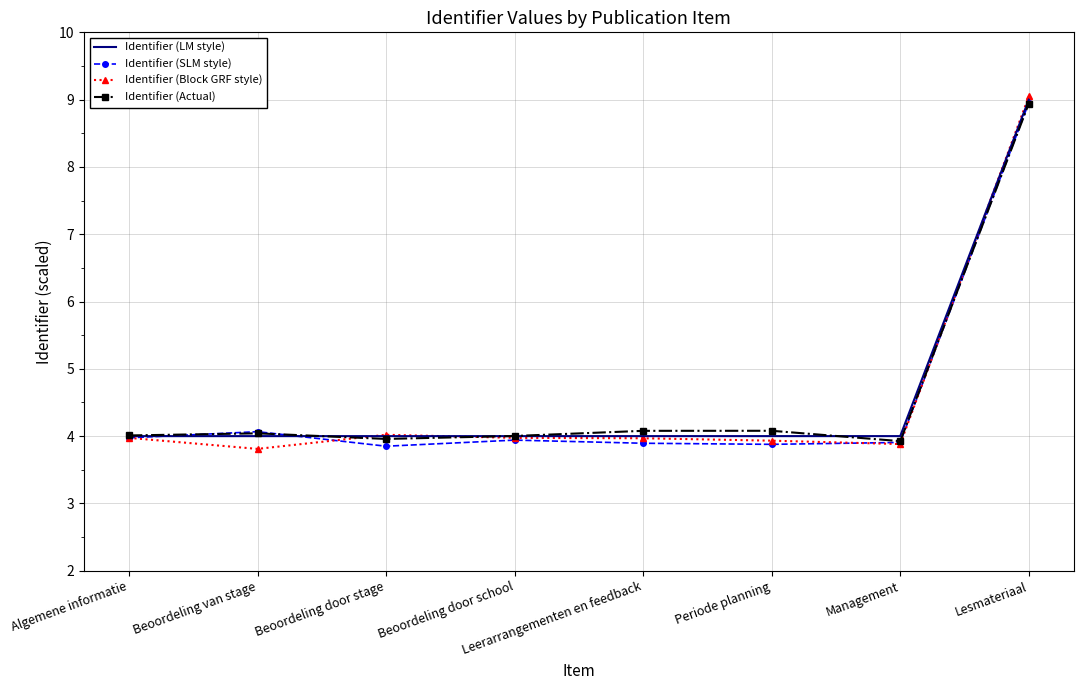

What position from the left is Algemene informatie?

1